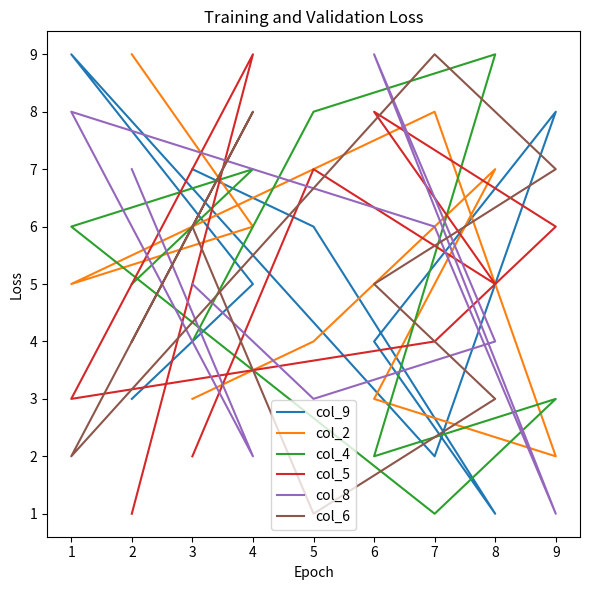

True or false: col_4 and col_6 intersect in this chart.

True